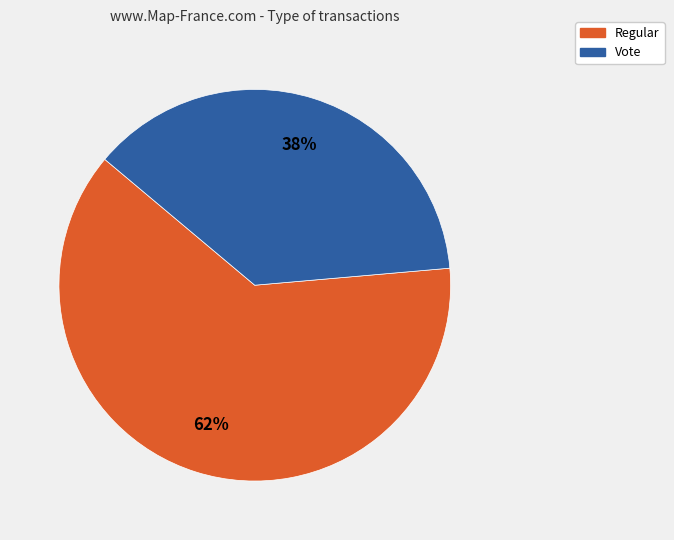

Is the sum of Regular and Vote greater than half?

Yes